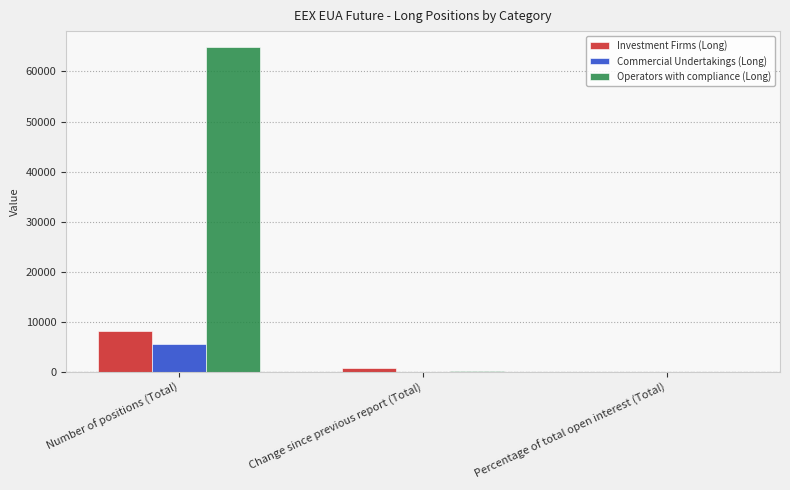

What is the sum of all Commercial Undertakings (Long) values?

5664.1